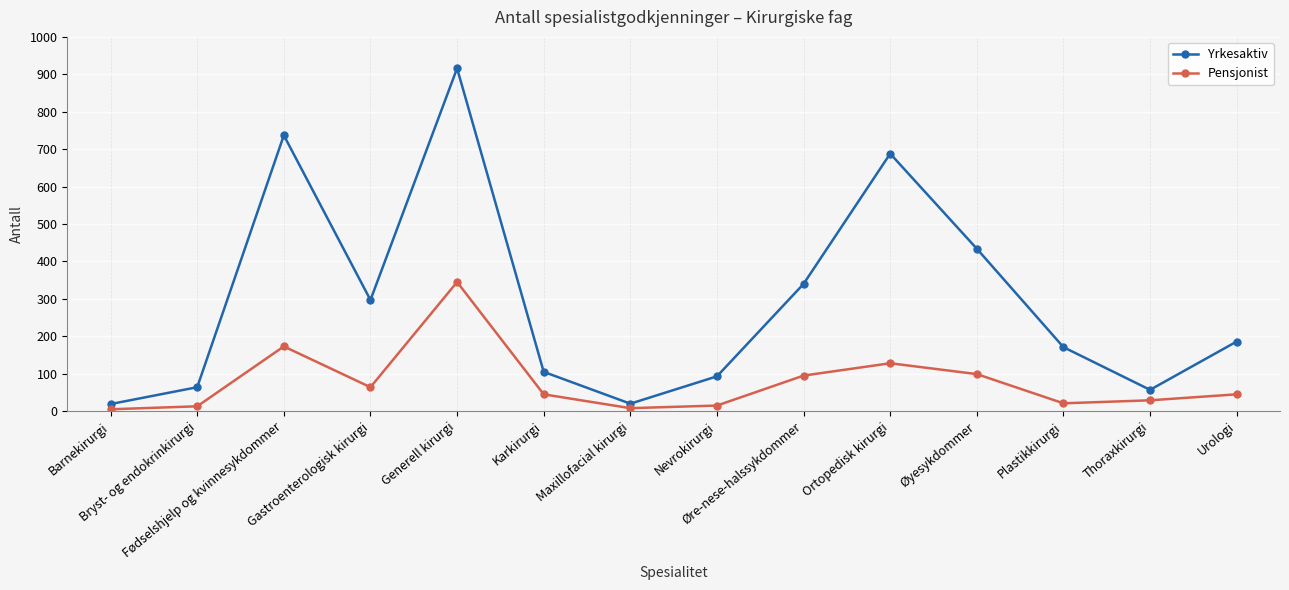

At how many categories does at least one series exceed 82?

10